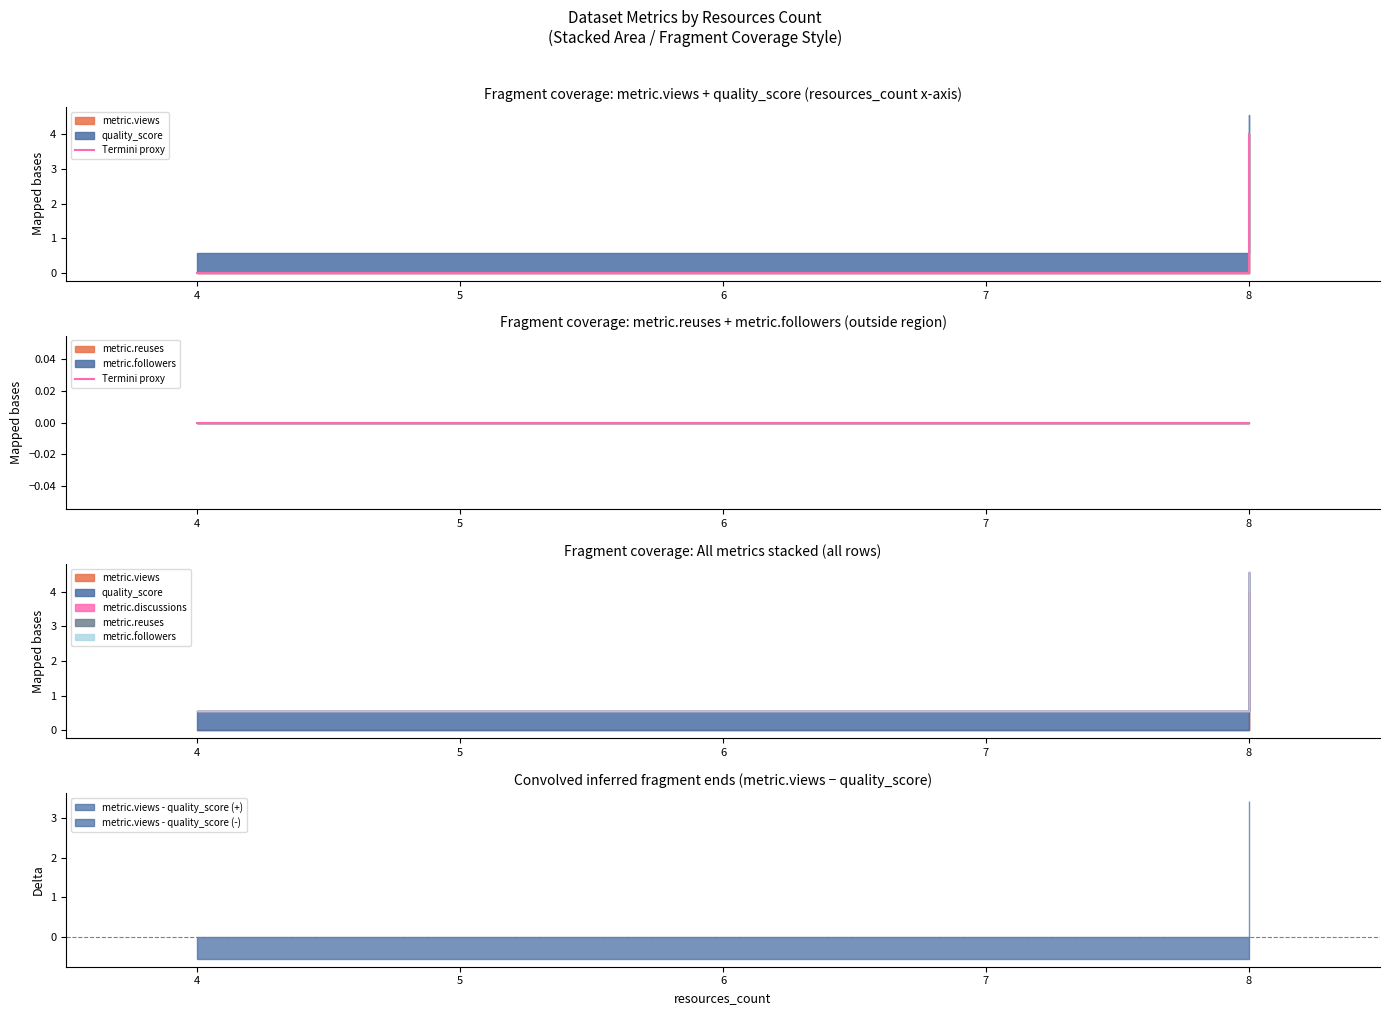

Which series changed the most between 4 and 4?

metric.views